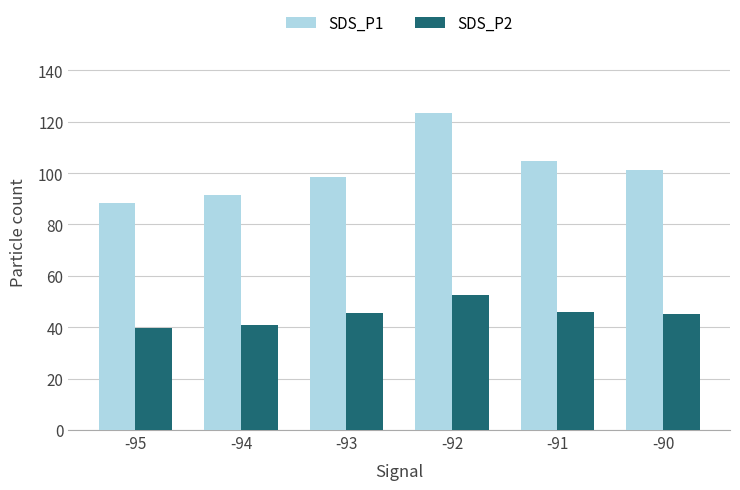

How many bars are there in each group?

2